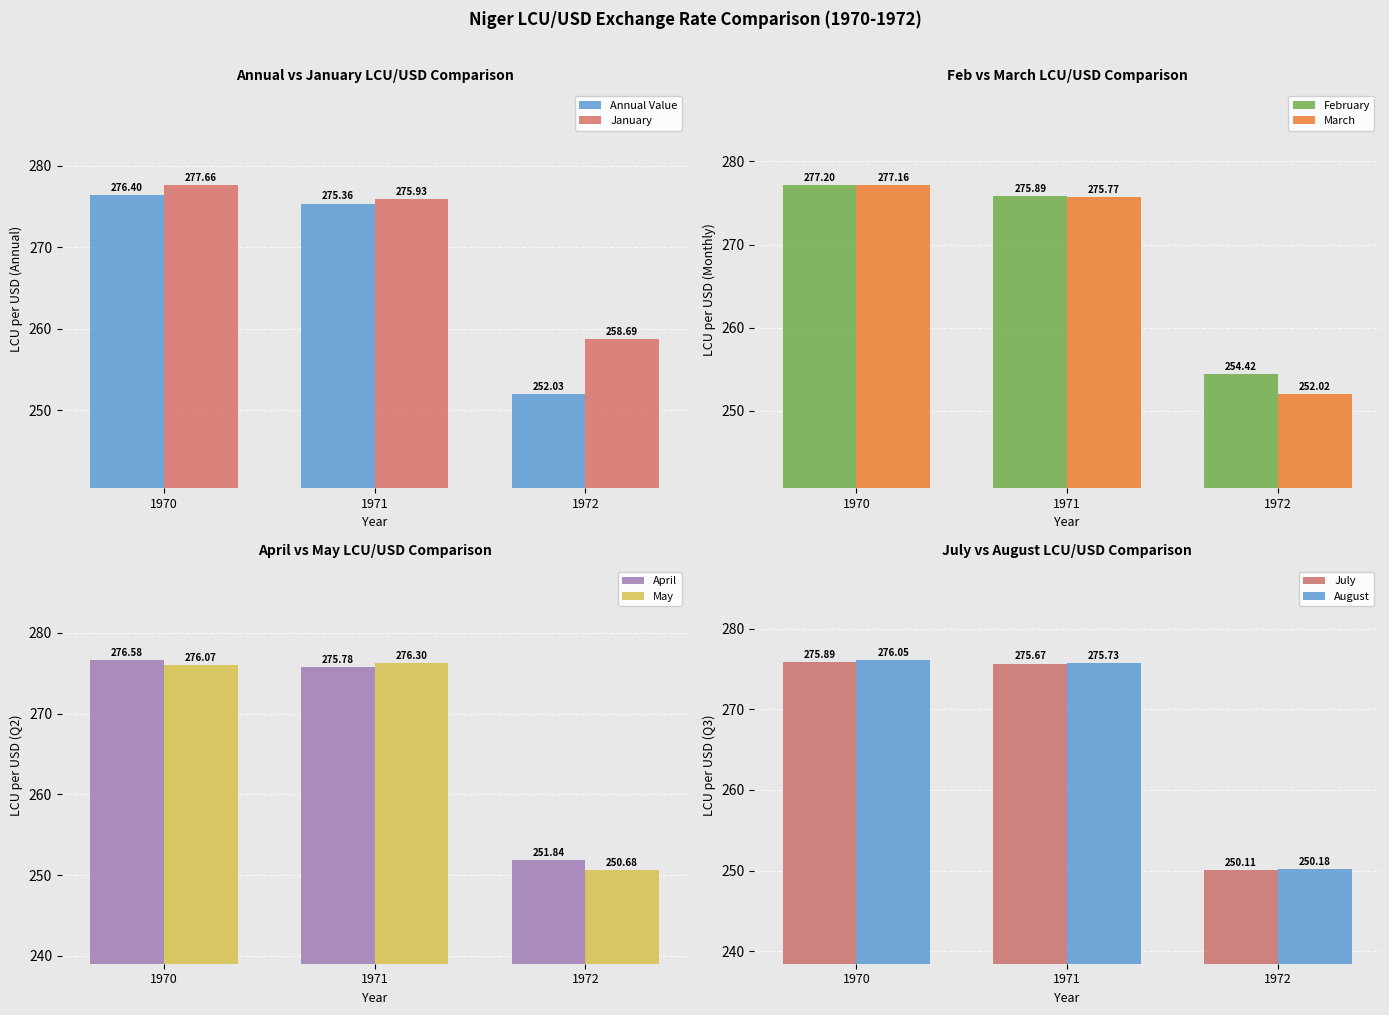

The value of Annual Value at 1972 is 252.0. True or false?

True